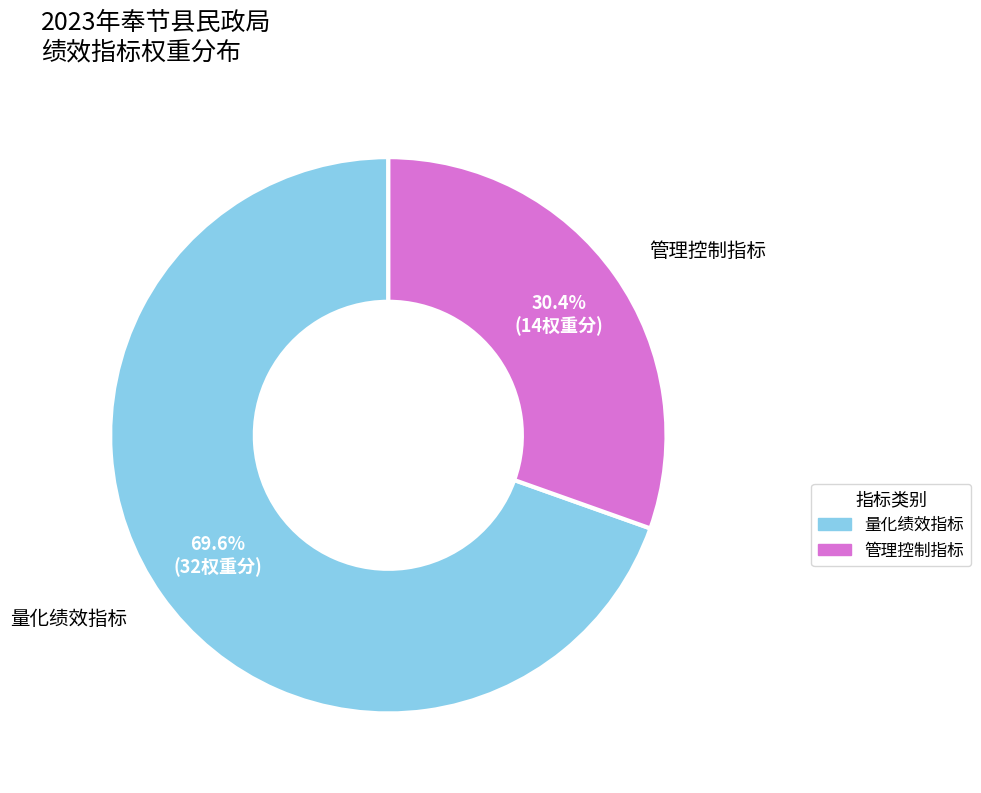

What is the smallest slice in the pie chart?

管理控制指标